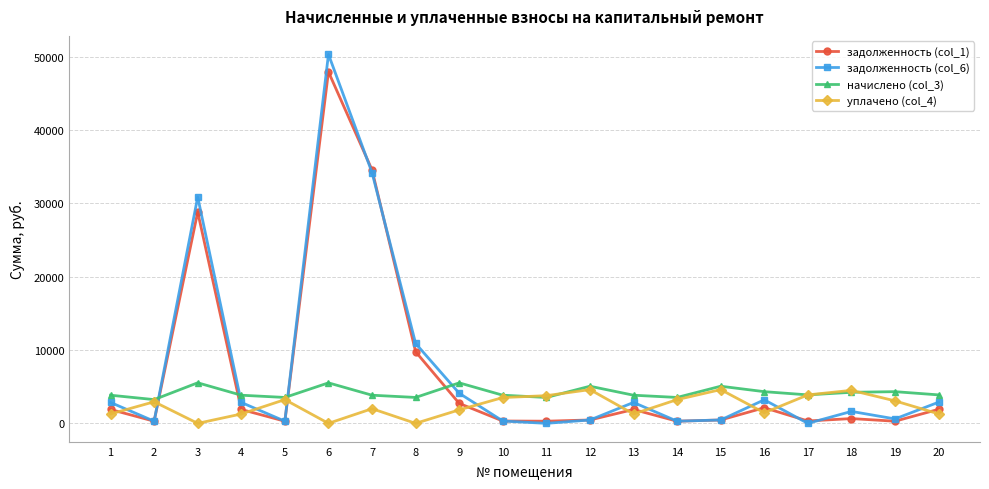

Read the уплачено (col_4) value at 16.

1440.2